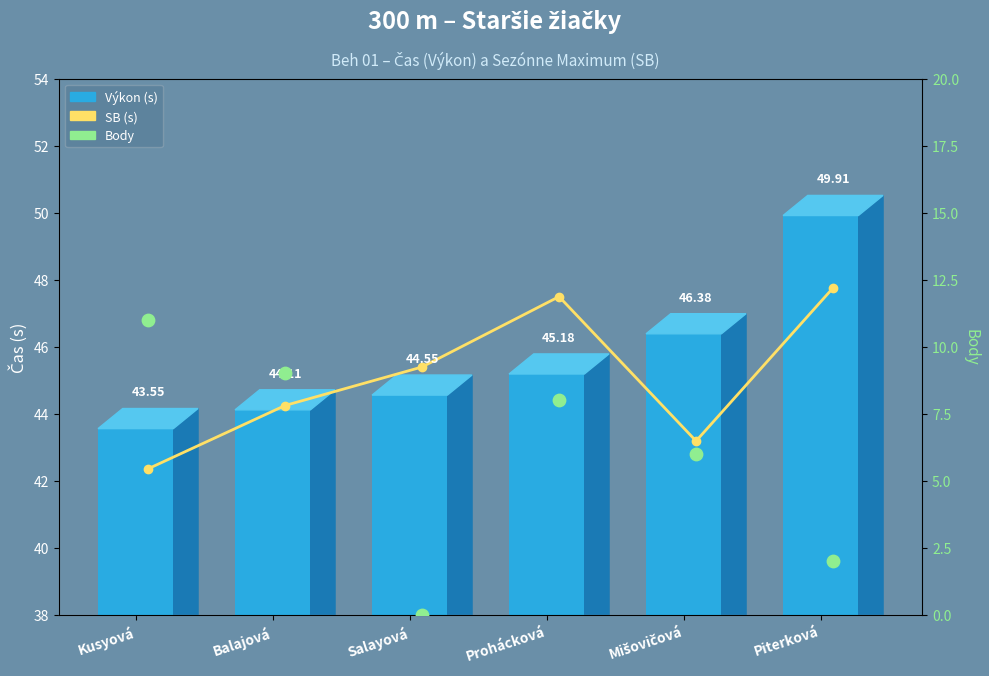

At how many categories does at least one series exceed 30?

6